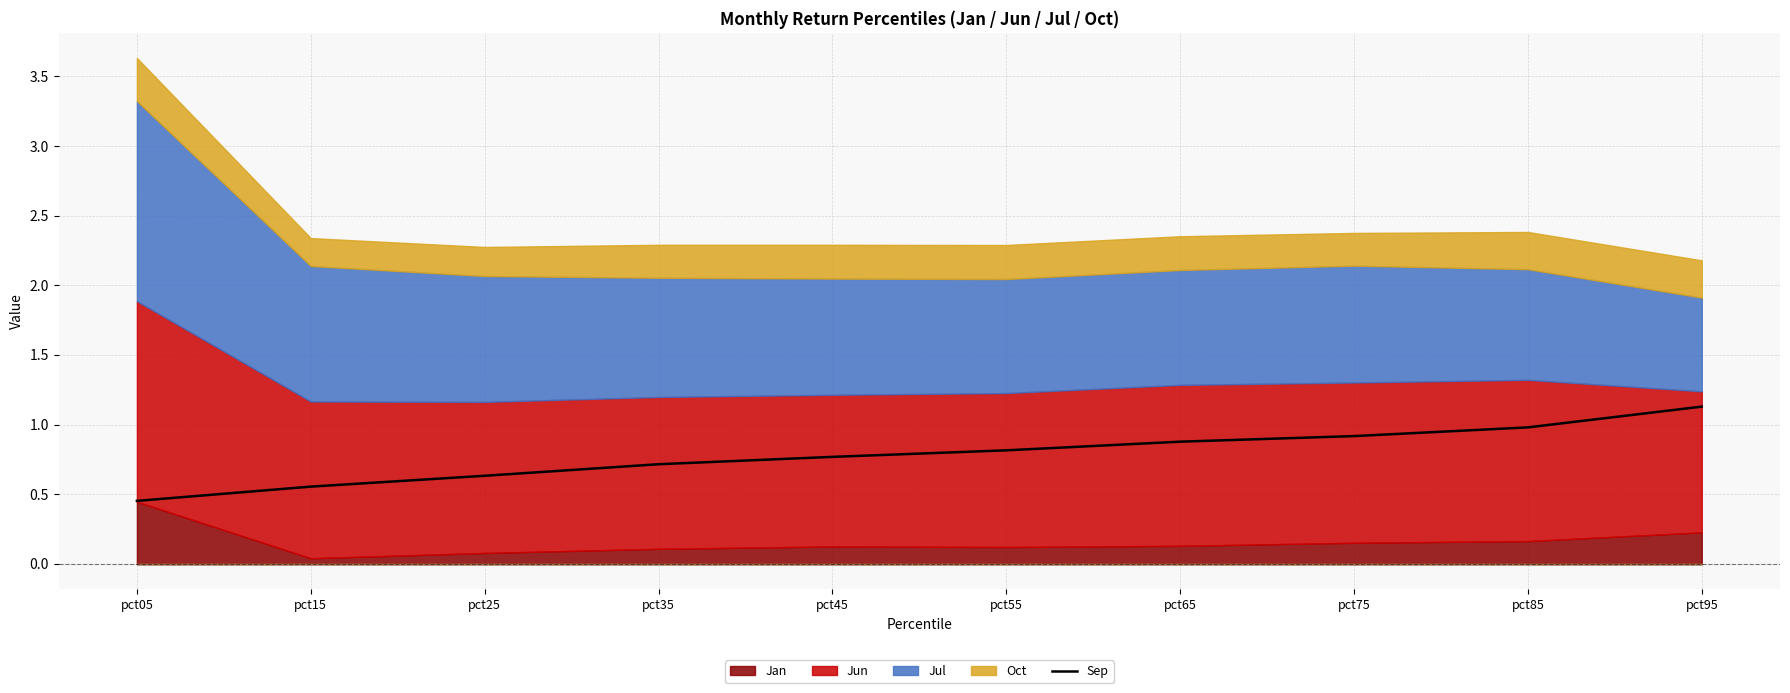

Is it true that the value at pct35 is 0.7?

True